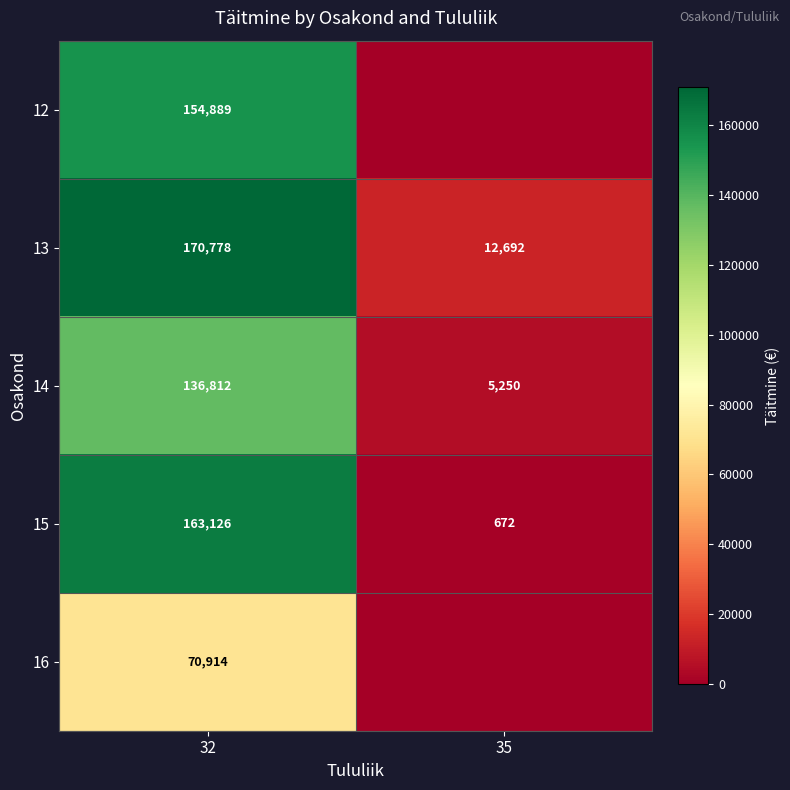

List the labels in order of 13 value, largest first.

32, 35